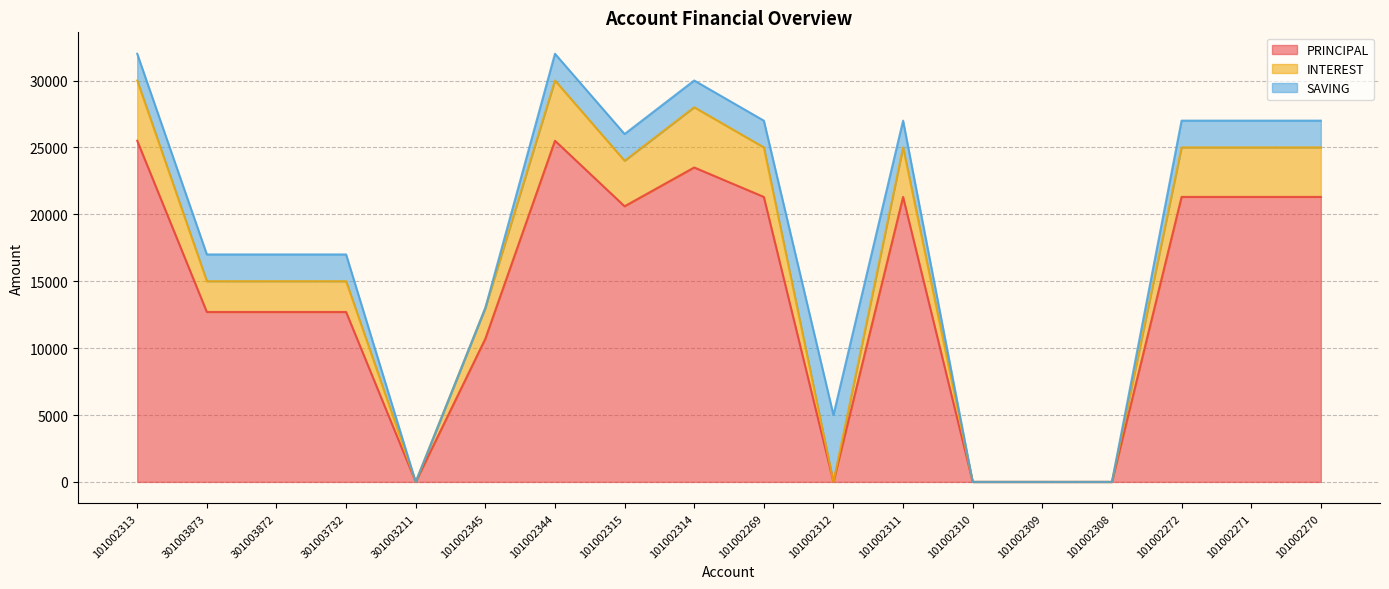

Between 101002345 and 101002312, which is larger?

101002345